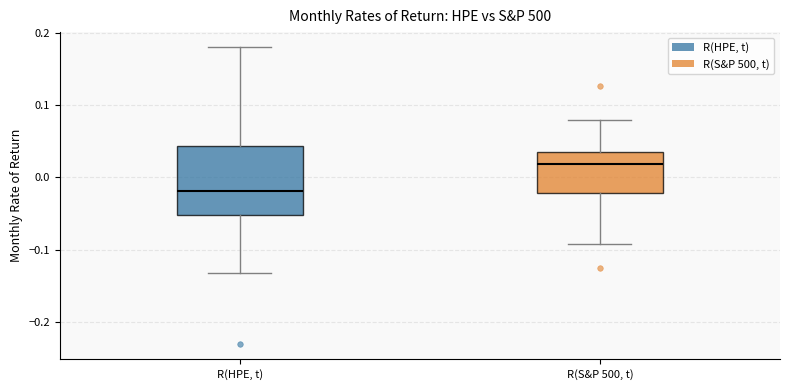

Reading left to right, transcribe this box plot: for each box, give where its median line is, the range the box spans, and where its two whiskers end, as read against the y-axis. The values are not printed on the chart, so give them approximately, as read against the axis.

R(HPE, t): median -0.02, box -0.05 to 0.04, whiskers -0.13 to 0.18
R(S&P 500, t): median 0.02, box -0.02 to 0.04, whiskers -0.09 to 0.08